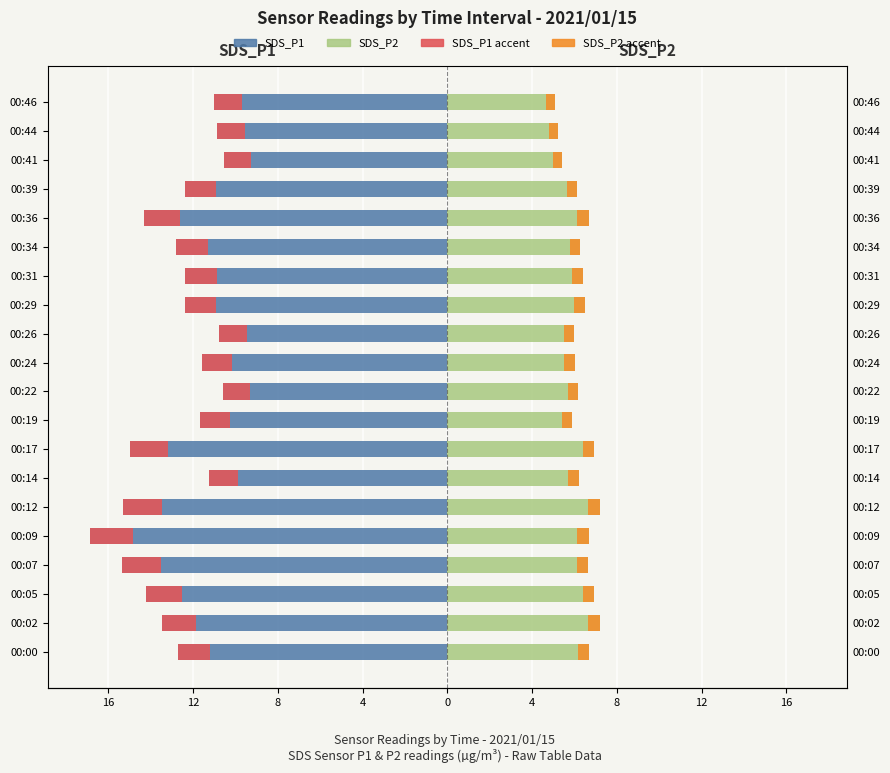

Read the SDS_P2 value at 00:44.

5.2